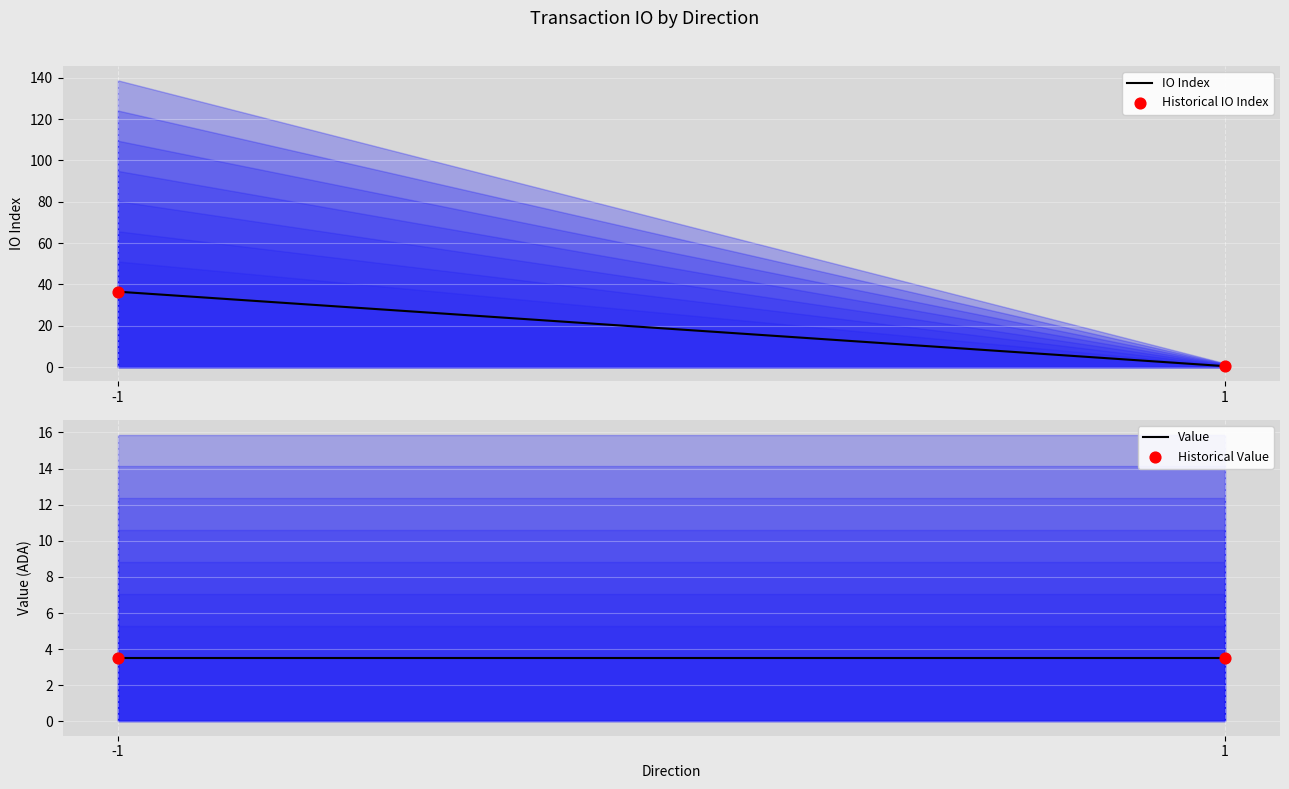

What is the total value across all series at 1?

5.0